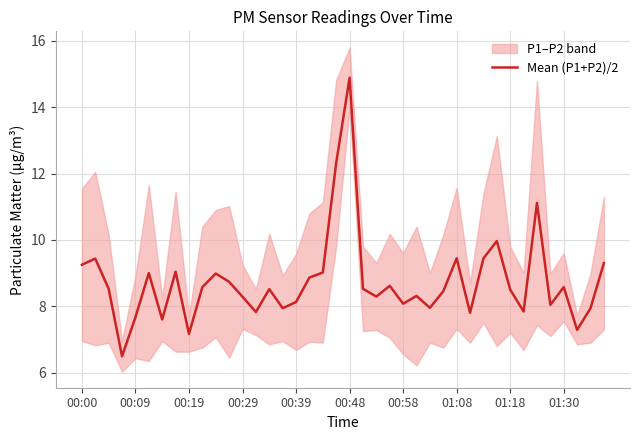

Read the value at 15.

7.9